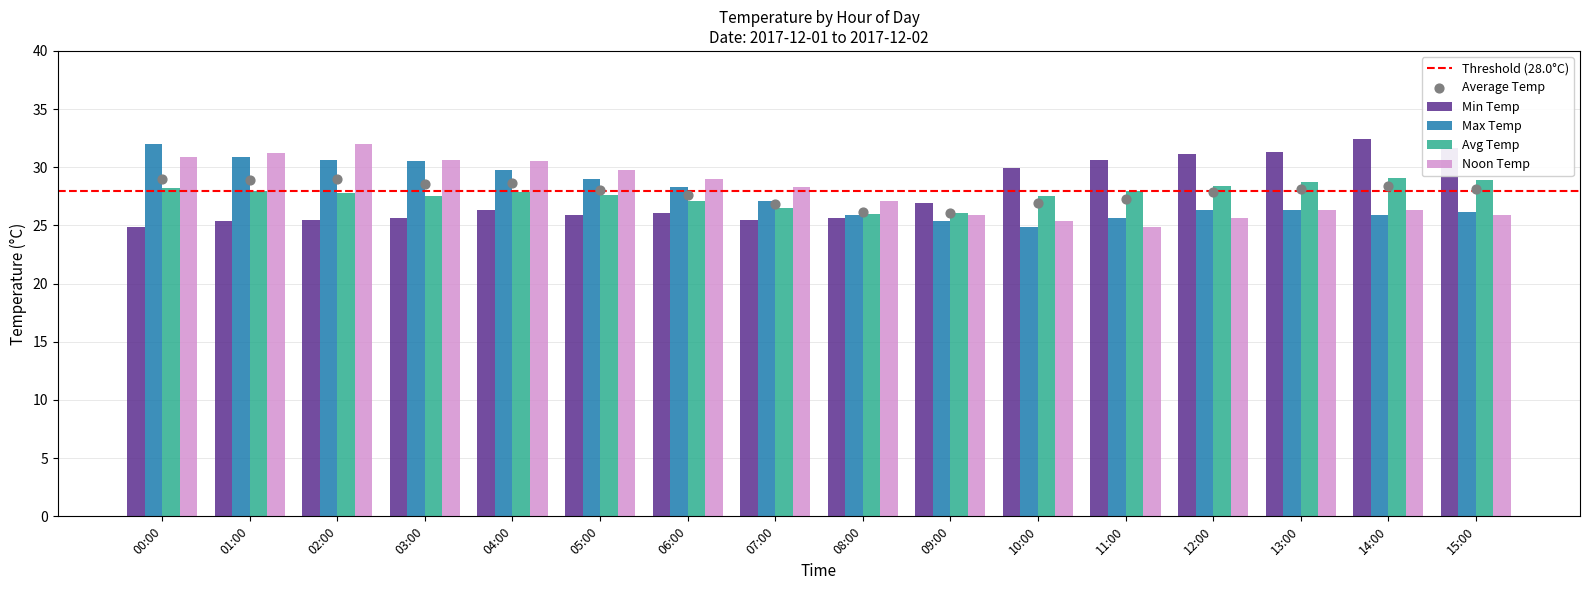

Is the value of Avg Temp at 00:00 greater than the value of Max Temp at 11:00?

Yes